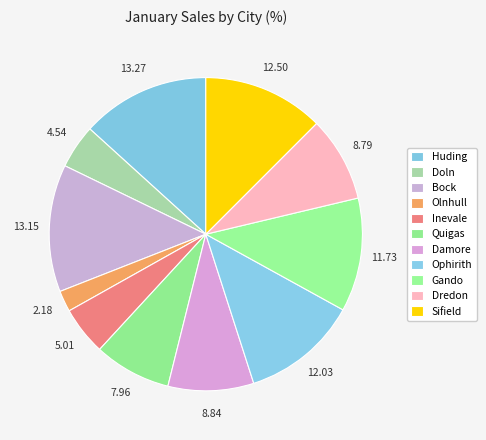

True or false: Inevale accounts for 5% of the total.

True